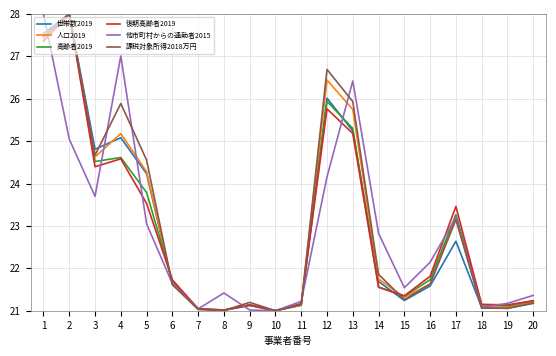

Where is the first local maximum for 世帯数2019?

2